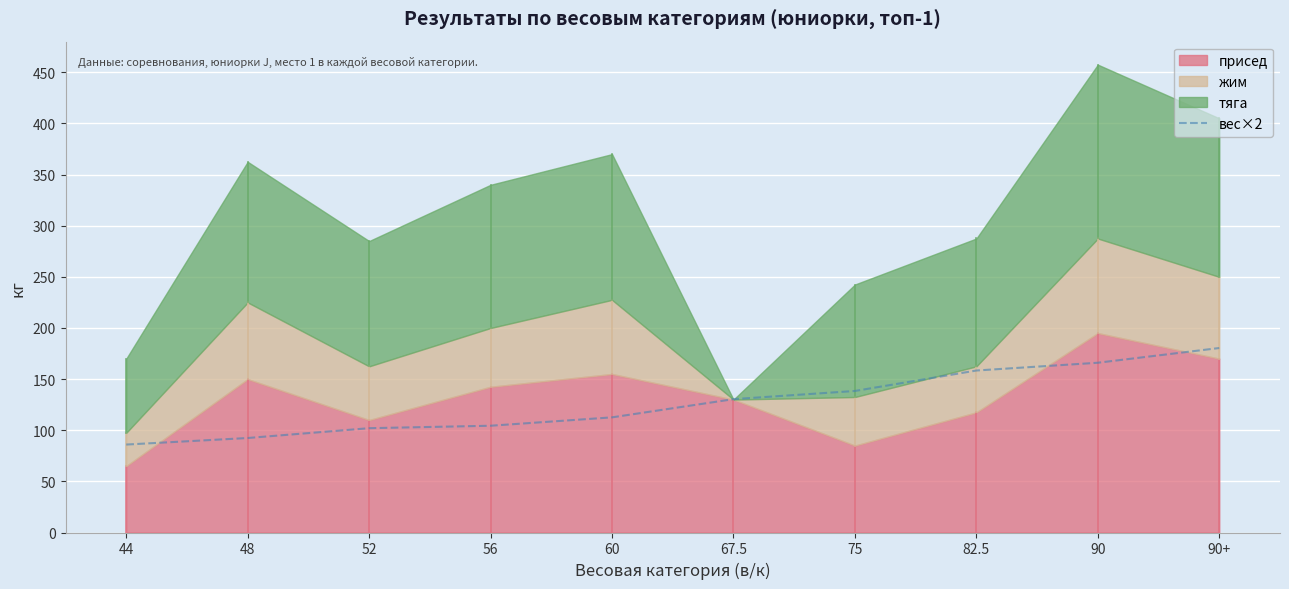

Reading right to left, what are all the values shown in this chart?

180.4	166.0	158.4	138.4	130.4	112.6	104.4	102.0	92.4	86.0